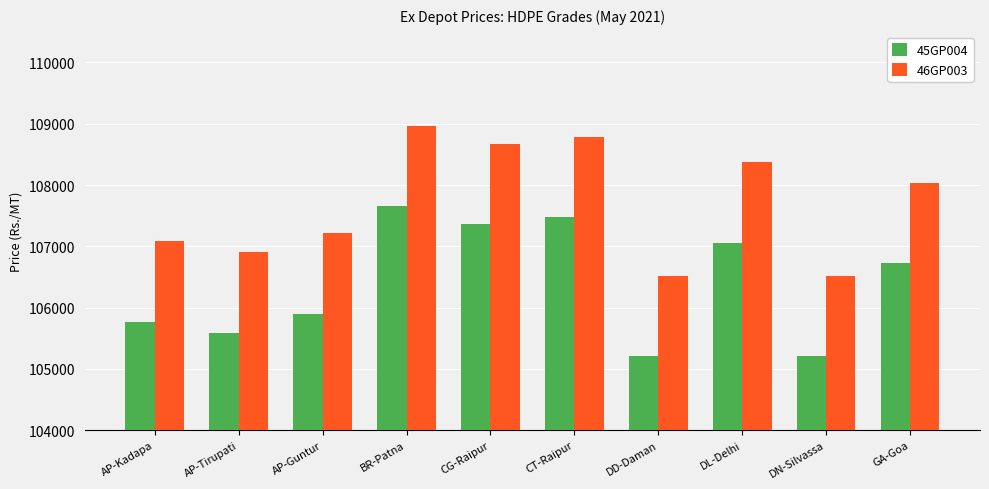

What is the difference between the maximum and minimum values in the 45GP004 series?

2450